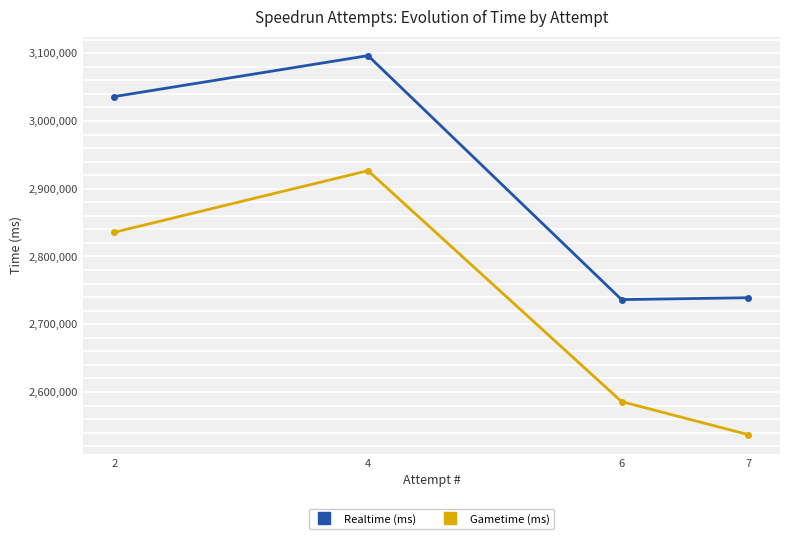

In Realtime (ms), how many points are higher than both neighbors (excluding endpoints)?

1